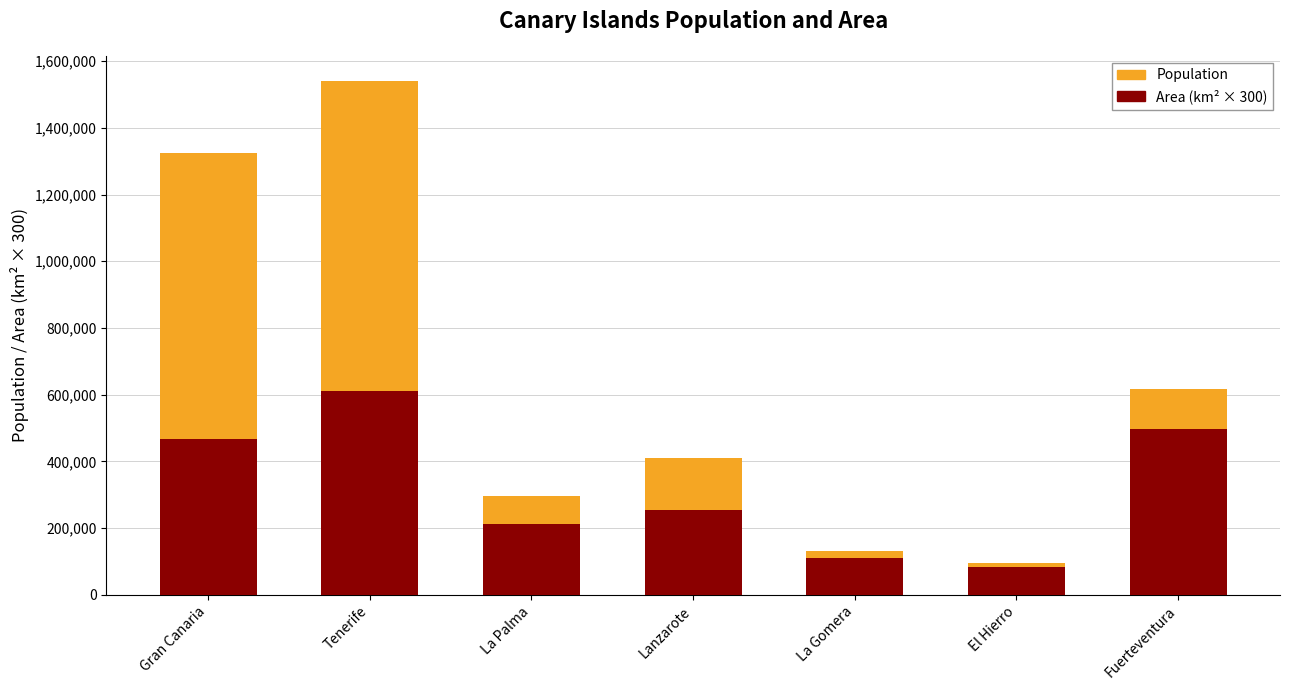

At which category is the sum across all series the highest?

Tenerife